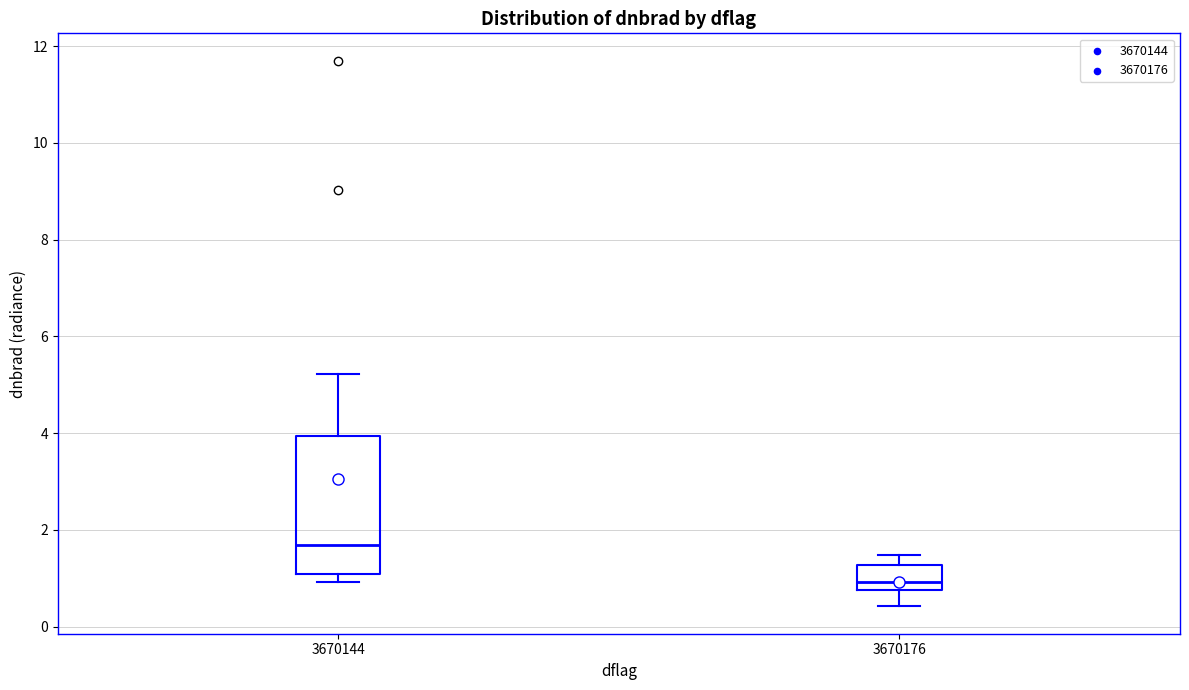

Comparing the boxes themselves (not the whiskers), which one is the tallest?

3670144